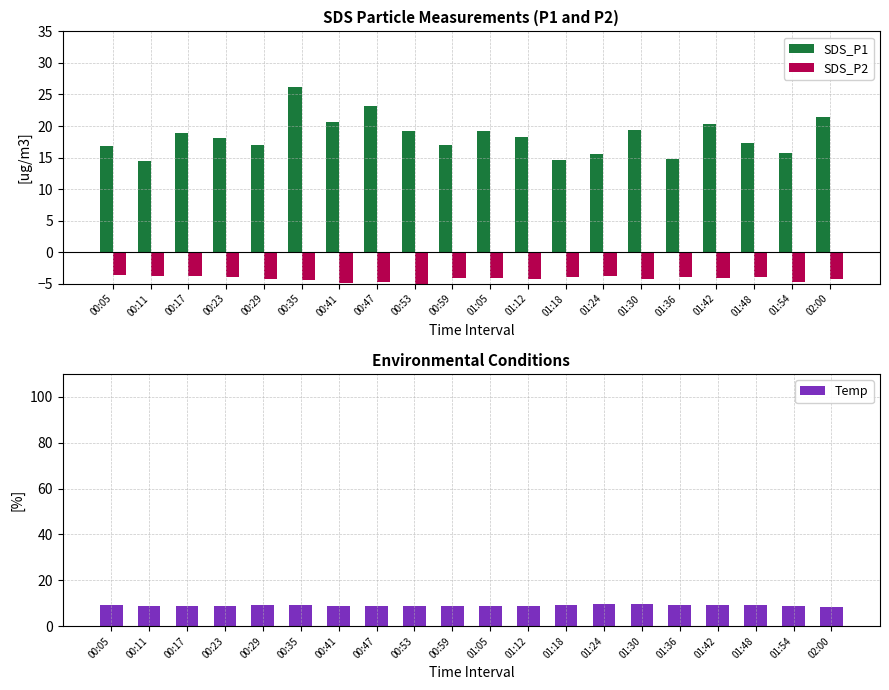

Reading left to right, list all the values displayed in this chart.

SDS_P1: 16.9	14.4	18.9	18.1	16.9	26.2	20.6	23.1	19.2	17.0	19.2	18.3	14.6	15.5	19.3	14.8	20.3	17.3	15.8	21.5
SDS_P2: -3.7	-3.8	-3.8	-3.9	-4.2	-4.4	-4.8	-4.7	-5.0	-4.0	-4.0	-4.3	-4.0	-3.8	-4.3	-3.9	-4.1	-4.0	-4.7	-4.2
Temp: 9.1	9.0	9.0	9.0	9.2	9.1	9.0	8.8	8.9	8.7	8.9	9.0	9.2	9.6	9.7	9.4	9.3	9.1	8.7	8.4